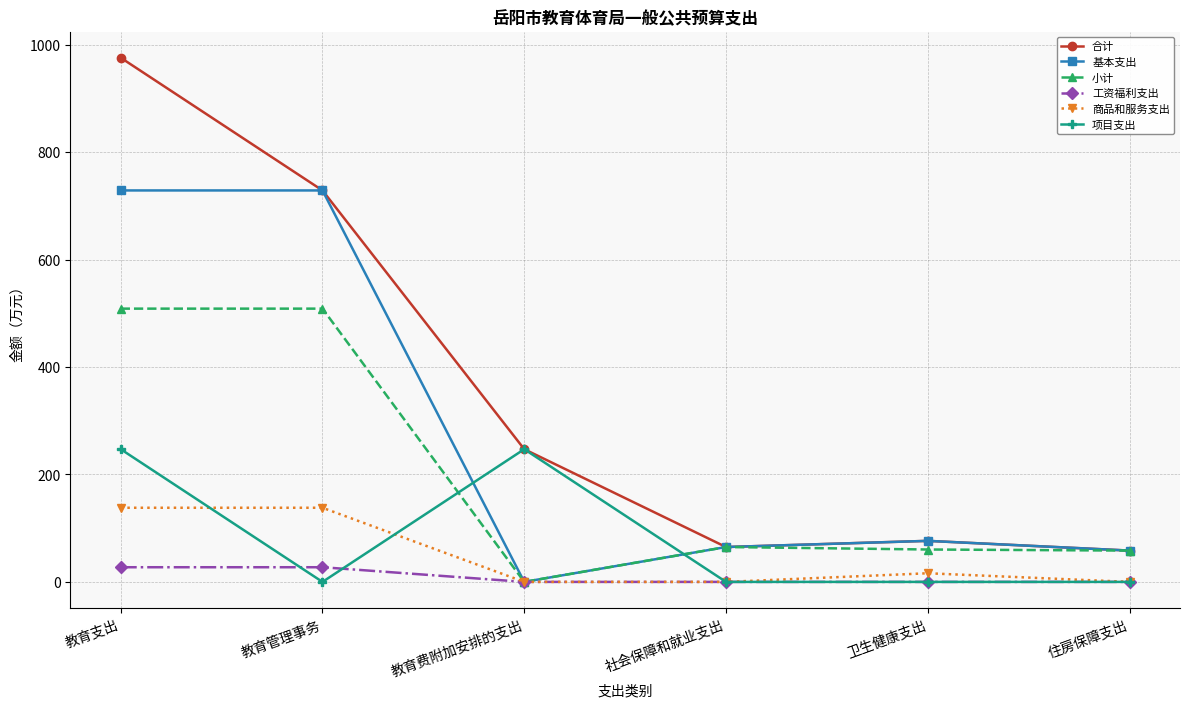

Which series has the widest spread of values?

合计